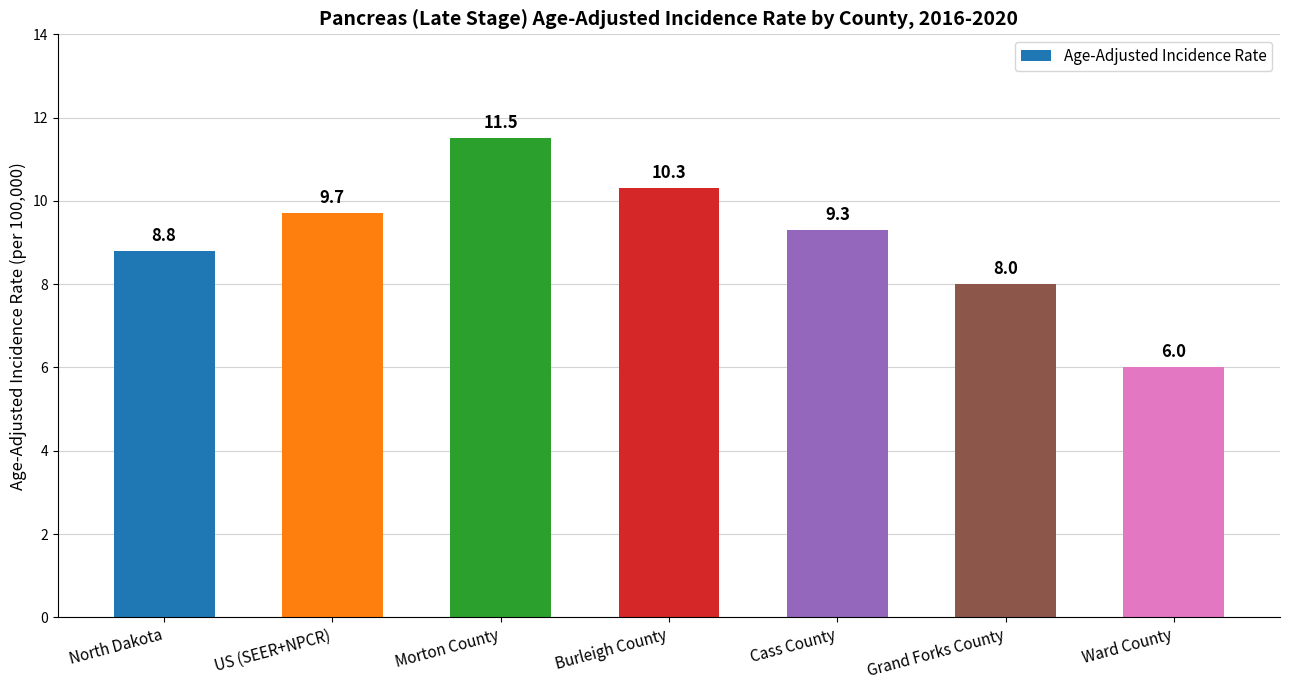

What is the sum of the values at Cass County and Ward County?

15.3